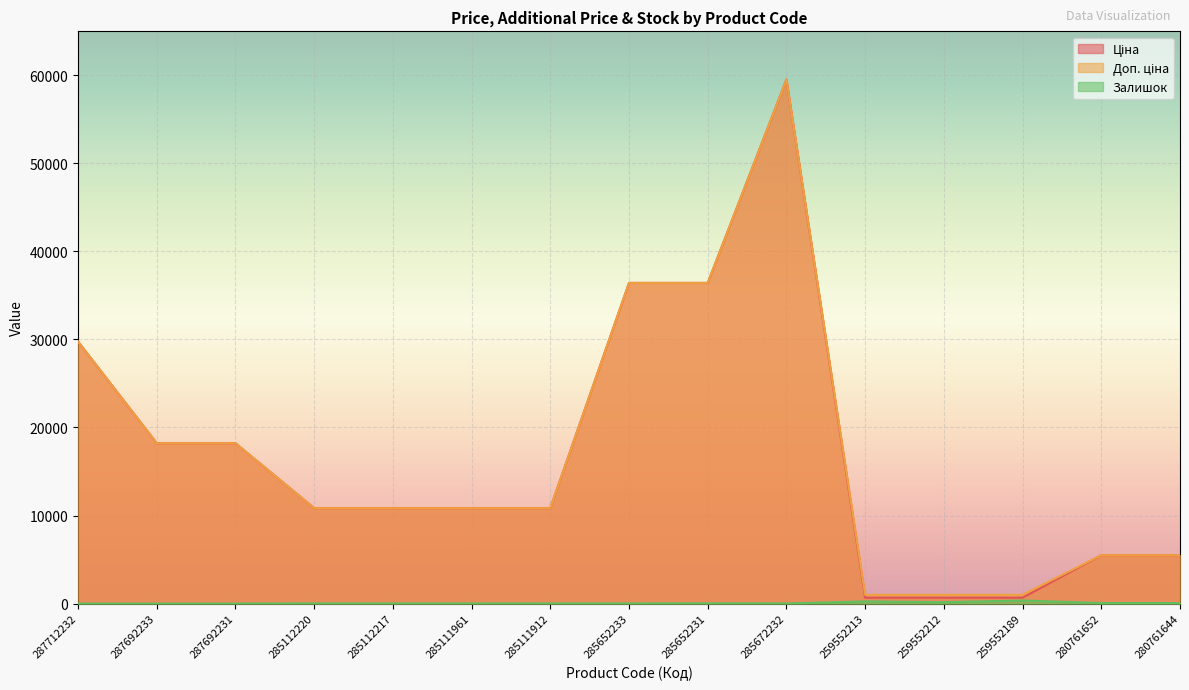

What is the value of the Залишок point at the 9th from the left?

24.0